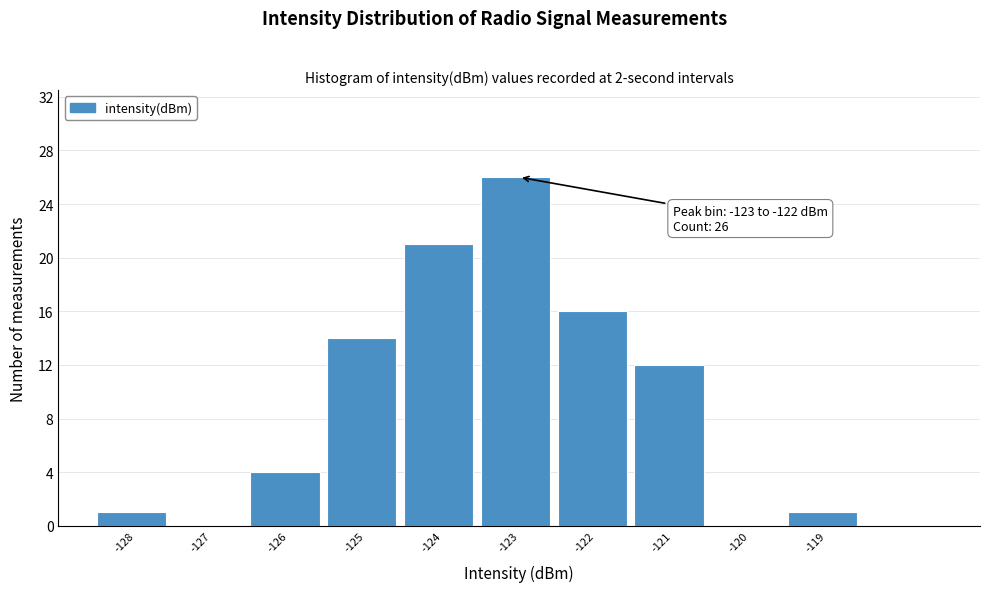

Reading left to right, list all the values displayed in this chart.

-128=1	-127=0	-126=4	-125=14	-124=21	-123=26	-122=16	-121=12	-120=0	-119=1